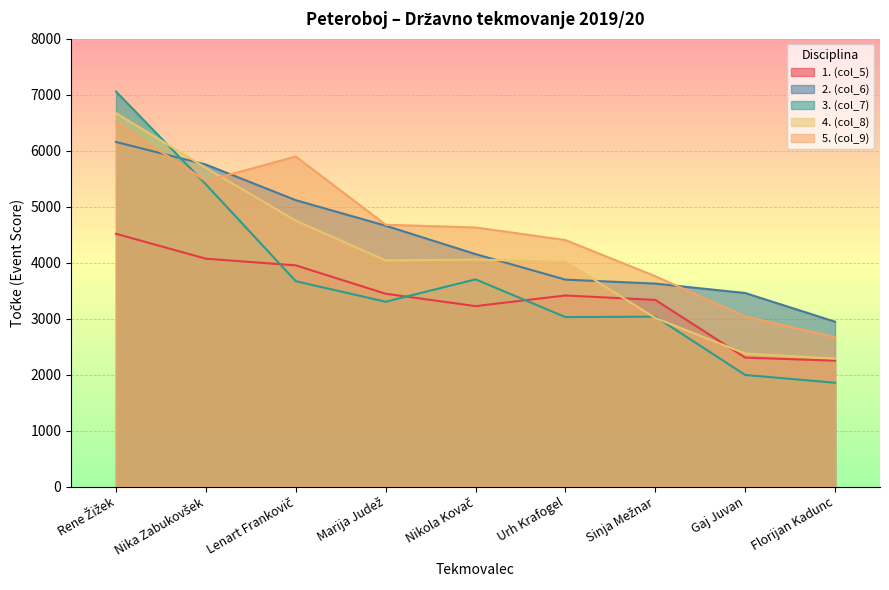

At which label is 1. (col_5) closest to 3381?

Urh Krafogel